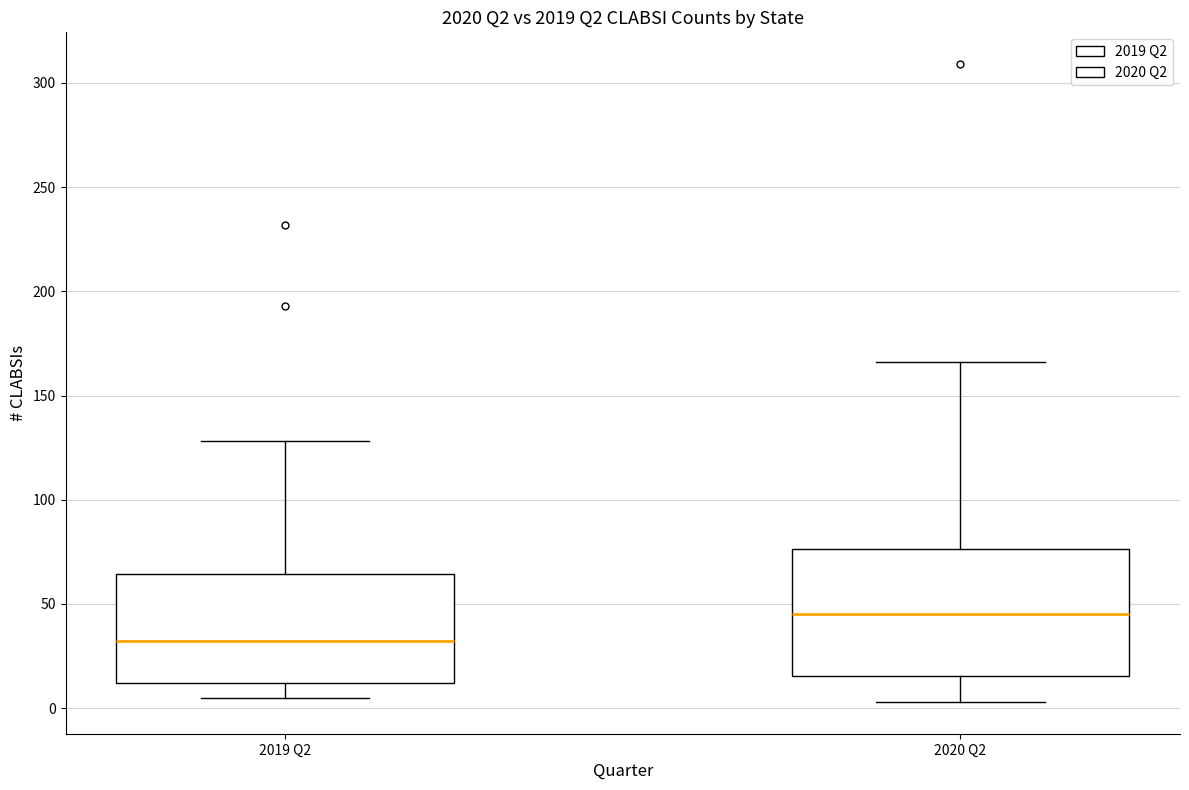

Reading left to right, transcribe this box plot: for each box, give where its median line is, the range the box spans, and where its two whiskers end, as read against the y-axis. The values are not printed on the chart, so give them approximately, as read against the axis.

2019 Q2: median 30, box 10 to 65, whiskers 5 to 130
2020 Q2: median 45, box 15 to 75, whiskers 5 to 165